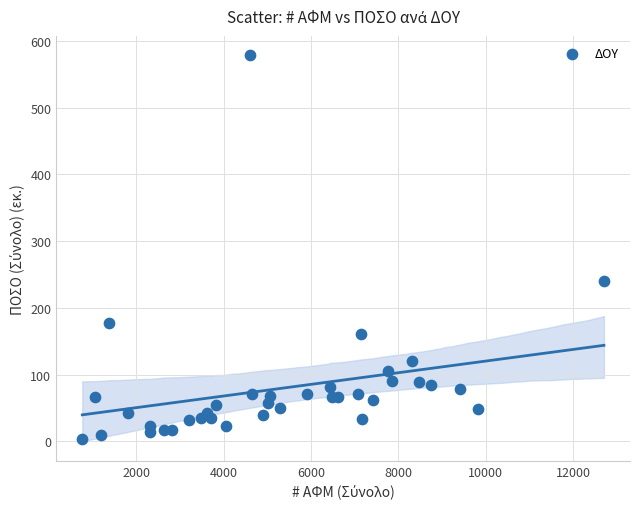

What Y value in the scatter plot is closest to 290?

240.3